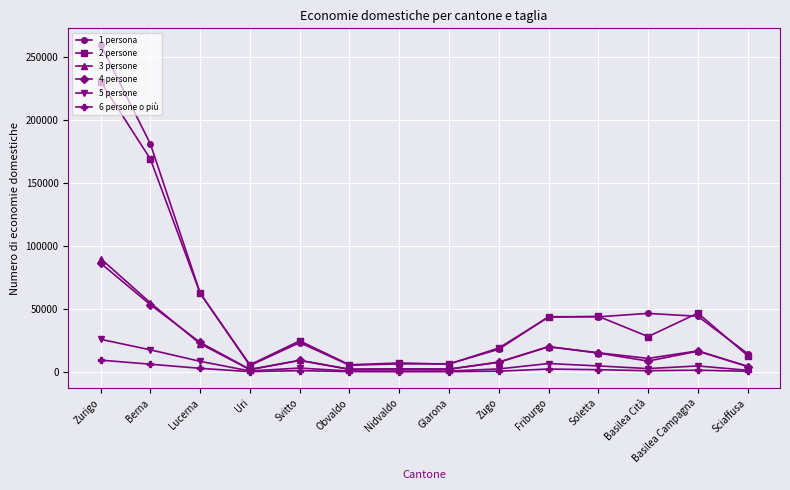

What is the minimum value shown in the chart?

215